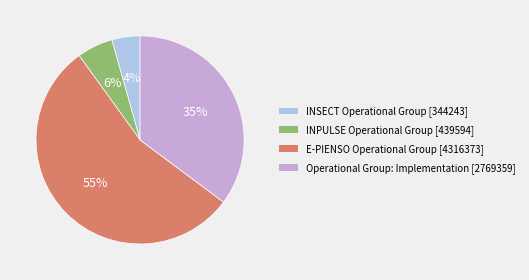

Which slice represents more than half of the pie?

E-PIENSO Operational Group [4316373]